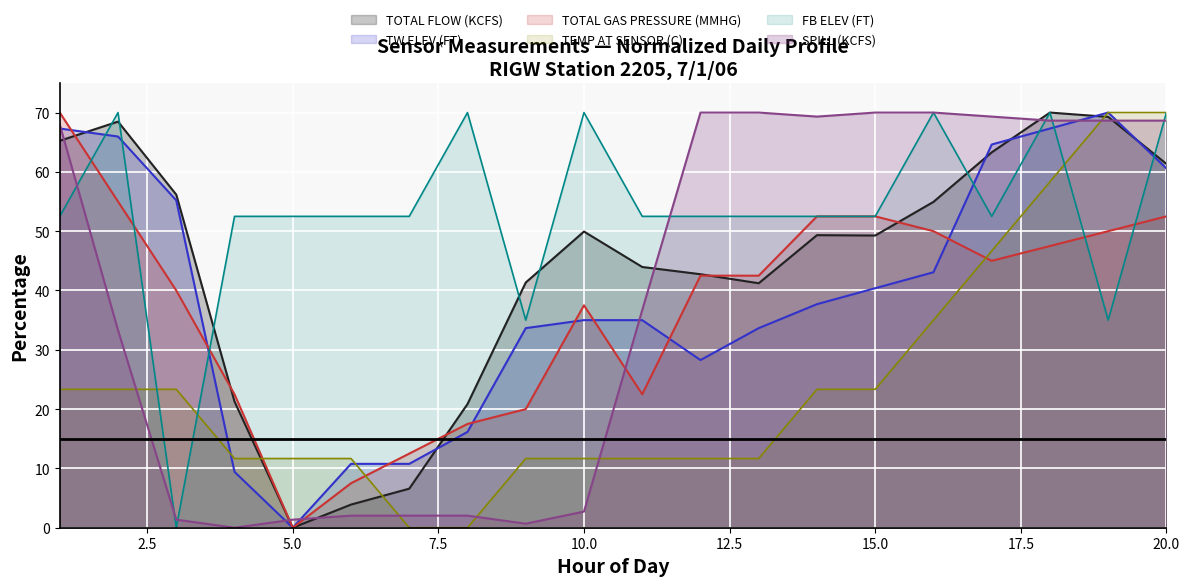

Where is the first local minimum for TOTAL GAS PRESSURE (MMHG)?

5.0